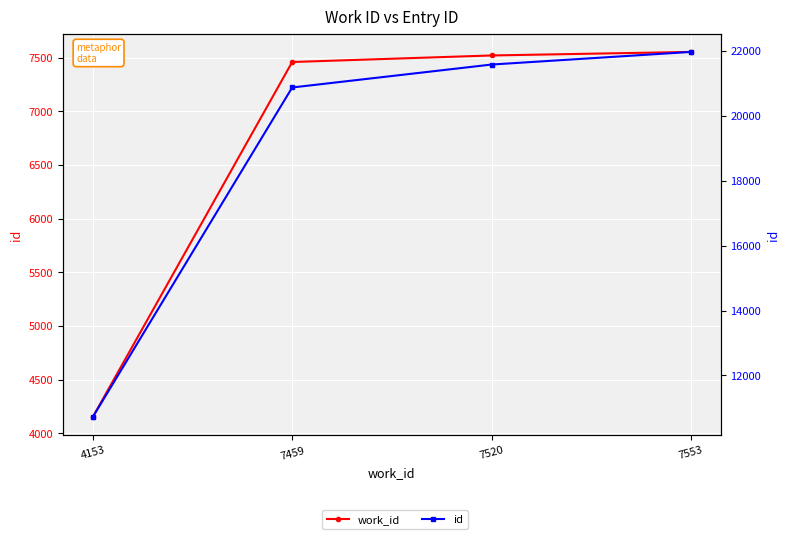

What is the approximate value of work_id at 7520?

7520